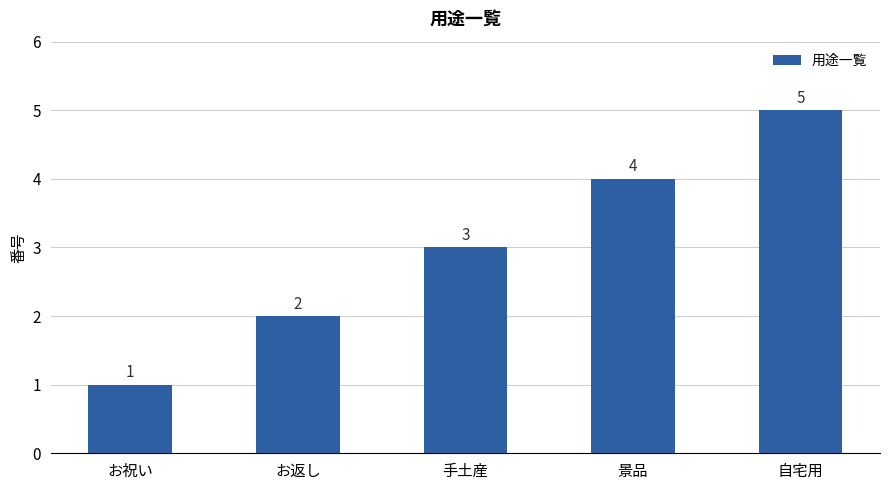

Which label corresponds to the smallest value in the chart?

お祝い